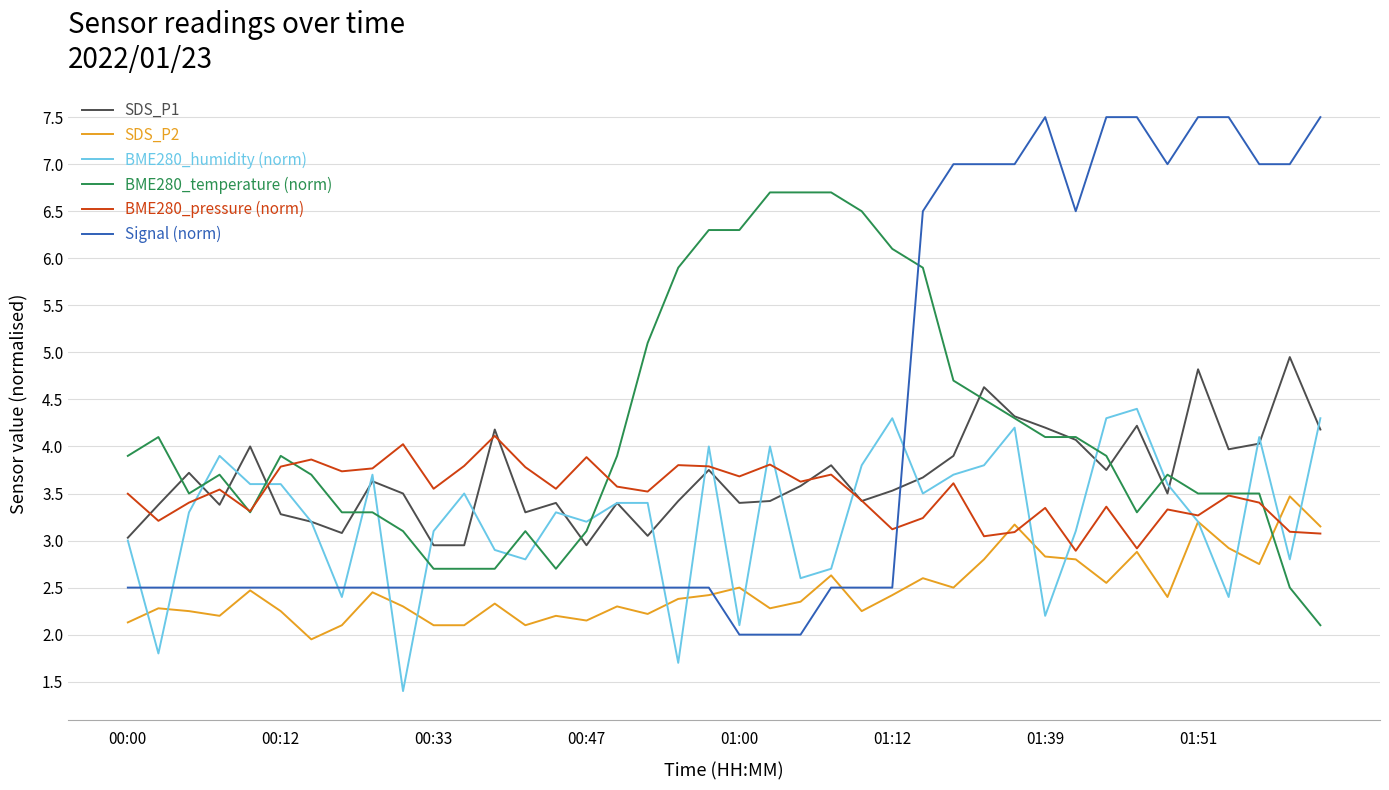

True or false: SDS_P1 and SDS_P2 intersect in this chart.

False